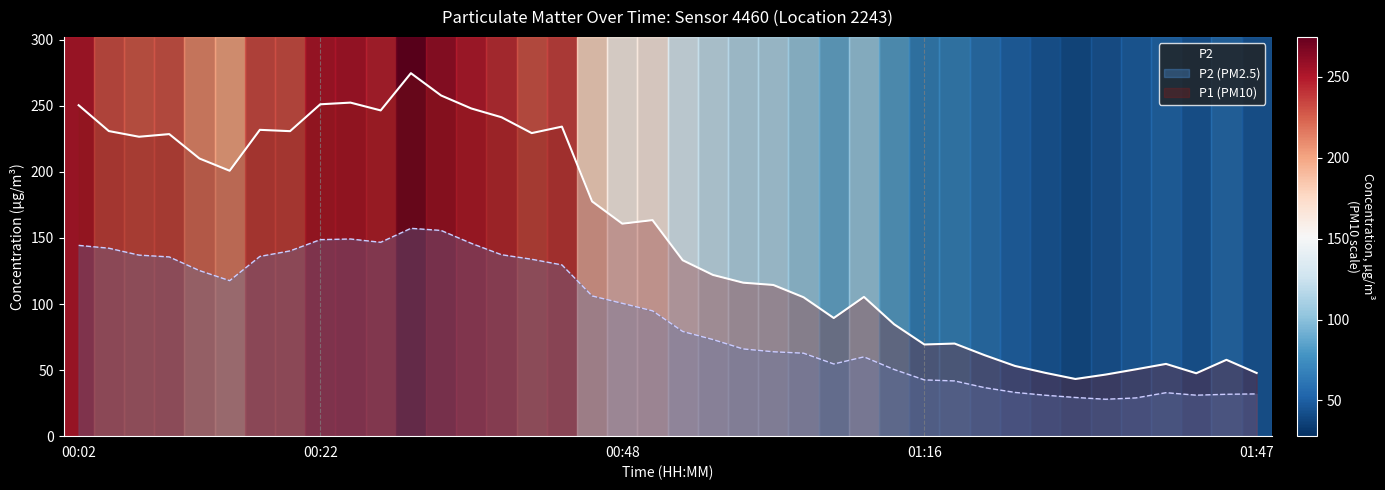

Reading left to right, list all the values displayed in this chart.

P1: 250.4	230.9	226.6	228.6	210.1	200.8	231.8	230.8	251.1	252.4	246.5	274.7	257.8	248.0	241.3	229.3	234.2	177.6	160.8	163.5	133.1	122.0	116.1	114.4	105.1	89.4	105.4	84.6	69.4	70.1	61.2	53.1	47.9	43.3	46.6	50.6	54.7	47.6	57.8	47.8
P2: 144.4	142.2	137.0	135.6	125.3	117.7	136.0	140.2	148.7	149.2	146.7	157.3	155.7	145.9	137.3	133.9	129.6	106.1	100.5	94.8	79.2	73.1	66.0	63.9	62.8	54.6	60.0	50.4	42.6	41.8	36.7	33.1	31.0	29.3	27.9	28.9	32.9	31.0	31.7	32.0